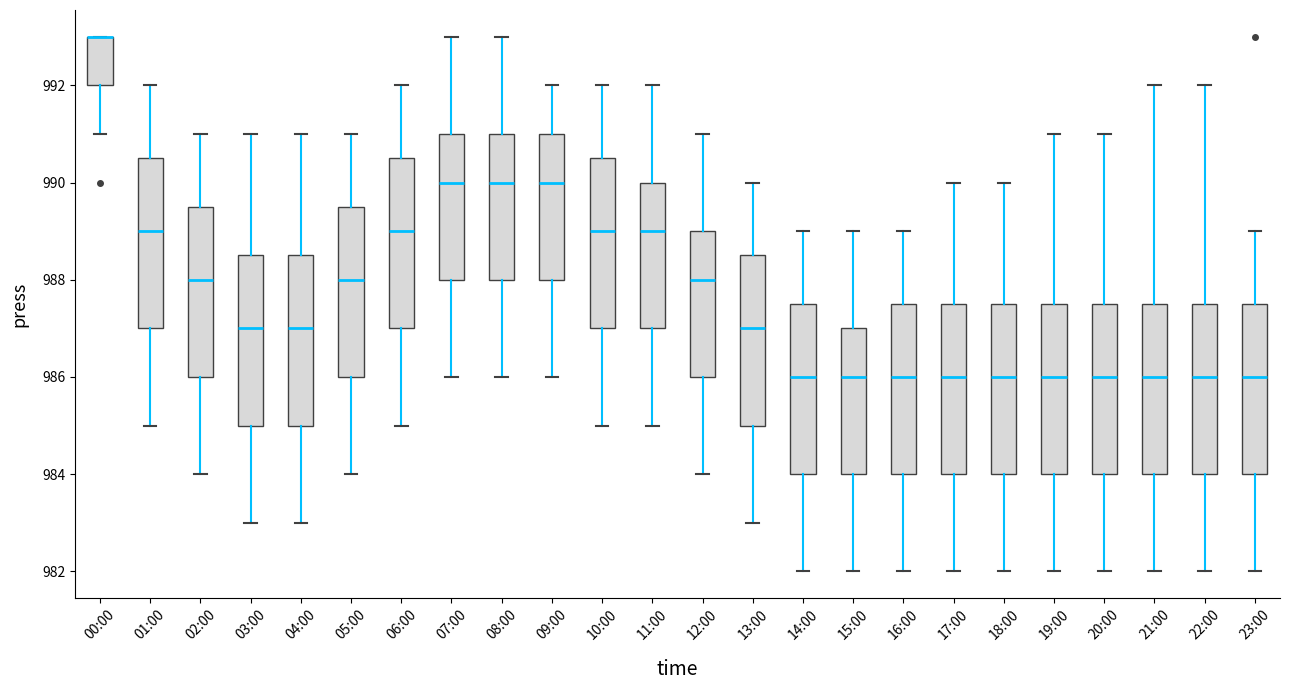

Reading left to right, transcribe this box plot: for each box, give where its median line is, the range the box spans, and where its two whiskers end, as read against the y-axis. The values are not printed on the chart, so give them approximately, as read against the axis.

00:00: median 993.0 (drawn on the box's upper edge), box 992.0 to 993.0, whiskers 991.0 to 993.0
01:00: median 989.0, box 987.0 to 990.6, whiskers 985.0 to 992.0
02:00: median 988.0, box 986.0 to 989.6, whiskers 984.0 to 991.0
03:00: median 987.0, box 985.0 to 988.6, whiskers 983.0 to 991.0
04:00: median 987.0, box 985.0 to 988.6, whiskers 983.0 to 991.0
05:00: median 988.0, box 986.0 to 989.6, whiskers 984.0 to 991.0
06:00: median 989.0, box 987.0 to 990.6, whiskers 985.0 to 992.0
07:00: median 990.0, box 988.0 to 991.0, whiskers 986.0 to 993.0
08:00: median 990.0, box 988.0 to 991.0, whiskers 986.0 to 993.0
09:00: median 990.0, box 988.0 to 991.0, whiskers 986.0 to 992.0
10:00: median 989.0, box 987.0 to 990.6, whiskers 985.0 to 992.0
11:00: median 989.0, box 987.0 to 990.0, whiskers 985.0 to 992.0
12:00: median 988.0, box 986.0 to 989.0, whiskers 984.0 to 991.0
13:00: median 987.0, box 985.0 to 988.6, whiskers 983.0 to 990.0
14:00: median 986.0, box 984.0 to 987.6, whiskers 982.0 to 989.0
15:00: median 986.0, box 984.0 to 987.0, whiskers 982.0 to 989.0
16:00: median 986.0, box 984.0 to 987.6, whiskers 982.0 to 989.0
17:00: median 986.0, box 984.0 to 987.6, whiskers 982.0 to 990.0
18:00: median 986.0, box 984.0 to 987.6, whiskers 982.0 to 990.0
19:00: median 986.0, box 984.0 to 987.6, whiskers 982.0 to 991.0
20:00: median 986.0, box 984.0 to 987.6, whiskers 982.0 to 991.0
21:00: median 986.0, box 984.0 to 987.6, whiskers 982.0 to 992.0
22:00: median 986.0, box 984.0 to 987.6, whiskers 982.0 to 992.0
23:00: median 986.0, box 984.0 to 987.6, whiskers 982.0 to 989.0